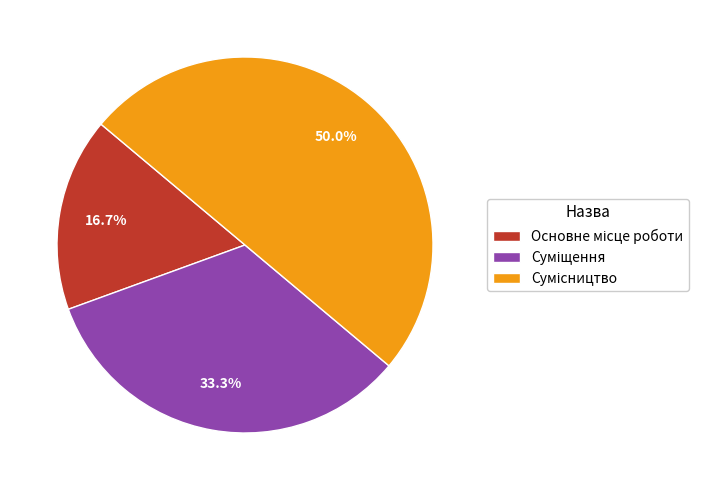

How many slices are in this pie chart?

3